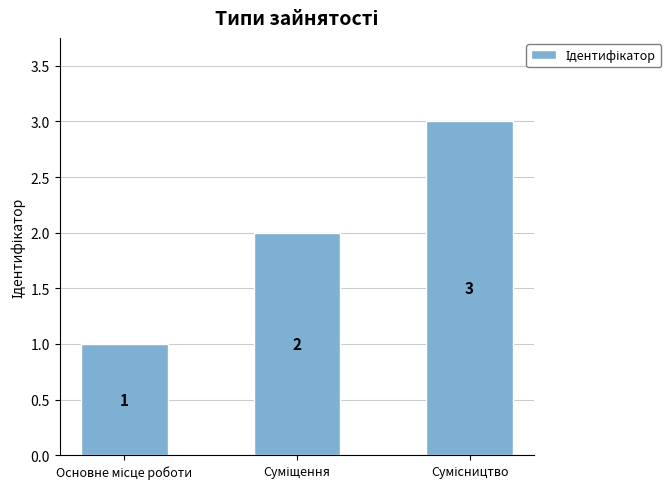

Count the values in the range 1 to 3.

3